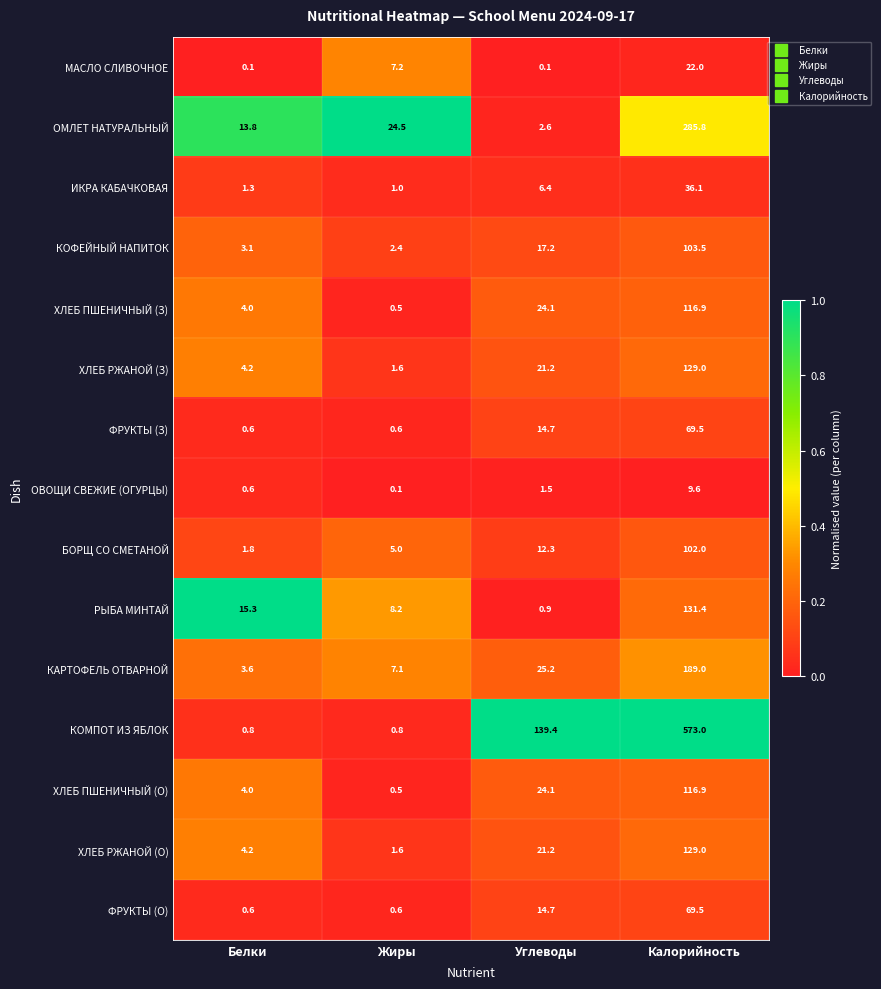

Which category has the lowest value in the БОРЩ СО СМЕТАНОЙ series?

Белки